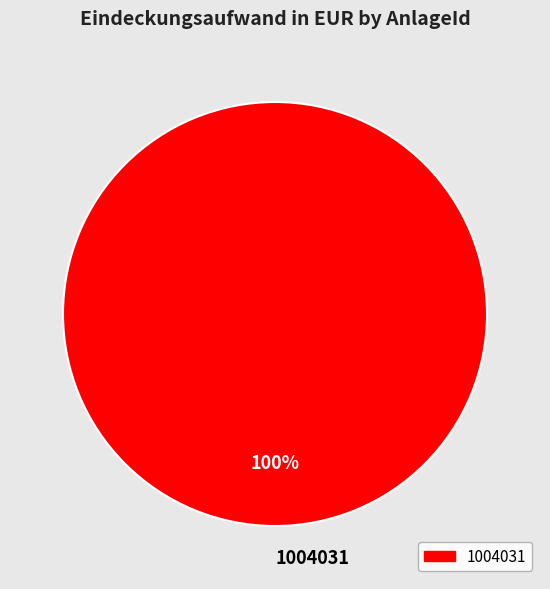

Rank the categories by value from lowest to highest.

1004031